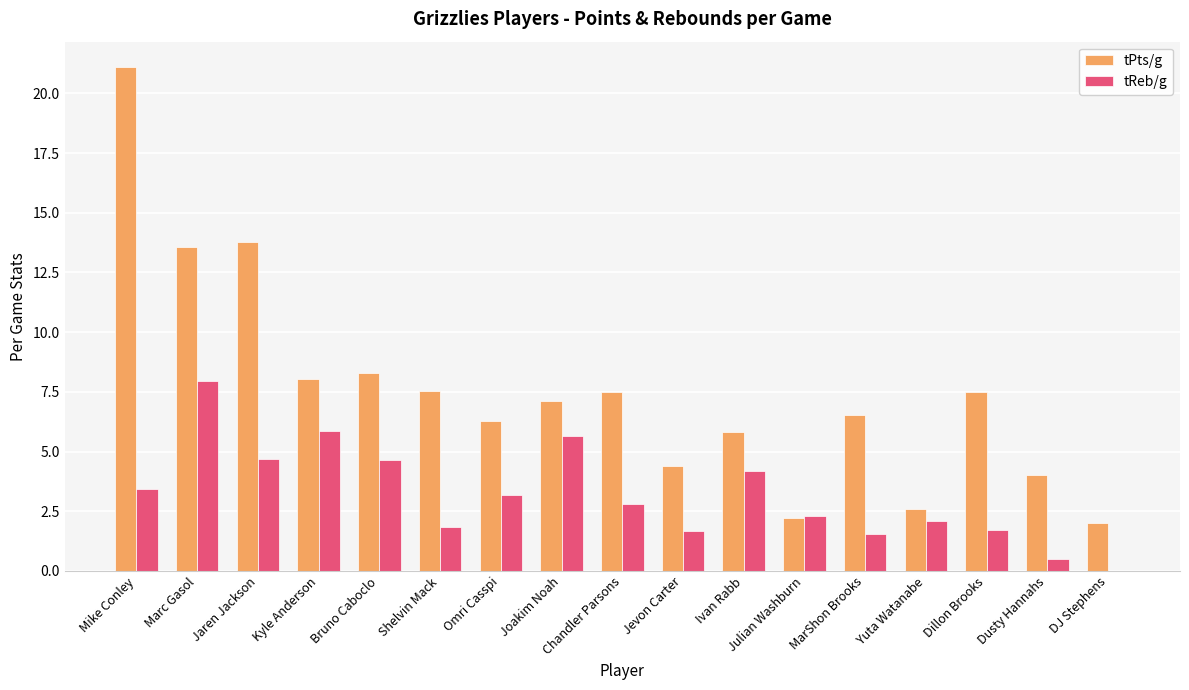

How many categories are shown in the chart?

17